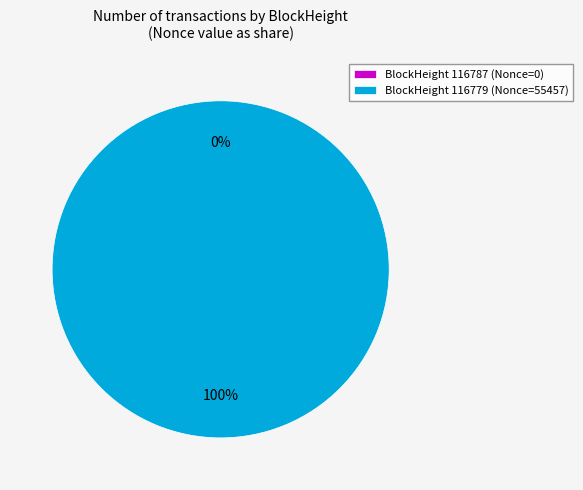

To the nearest percent, what is the difference between the largest and smallest slice percentages?

100%